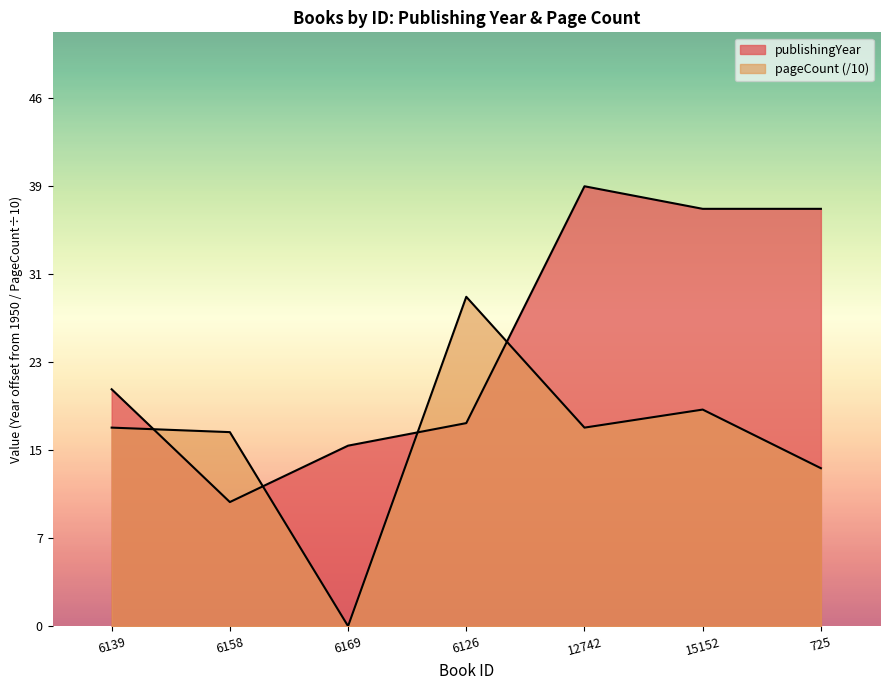

What is the total value across all series at 6126?

47.2